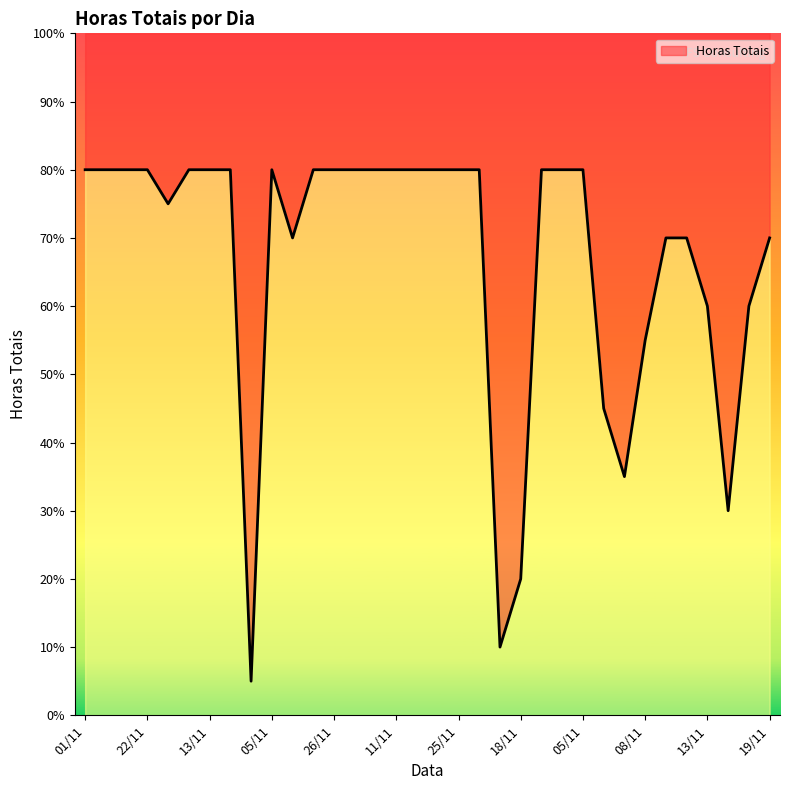

What is the label of the 34th point from the right?

01/11